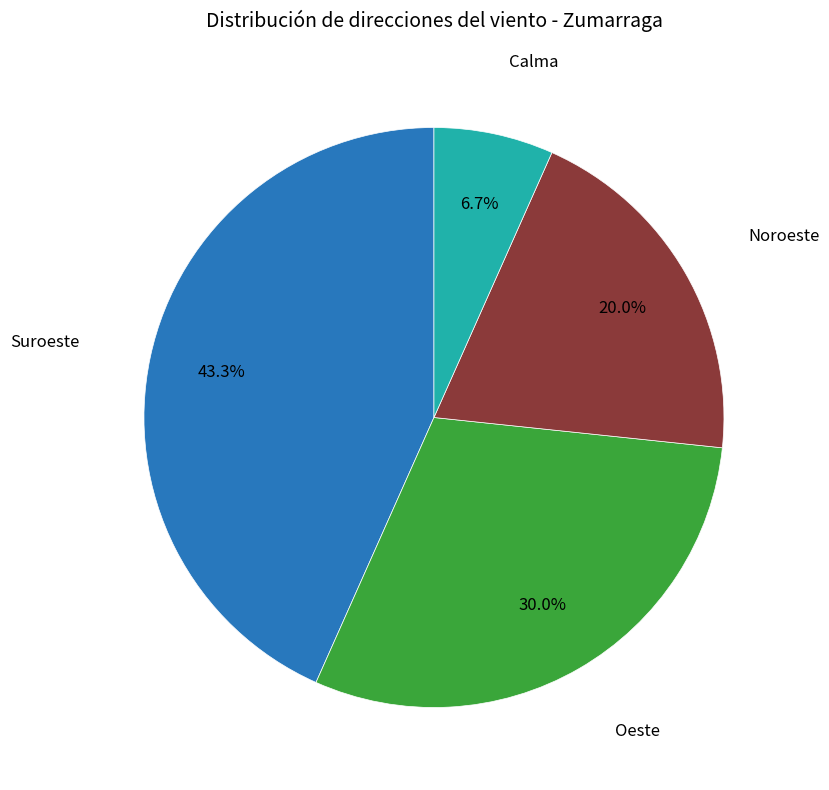

To the nearest percent, what is the combined percentage of Noroeste and Oeste?

50%